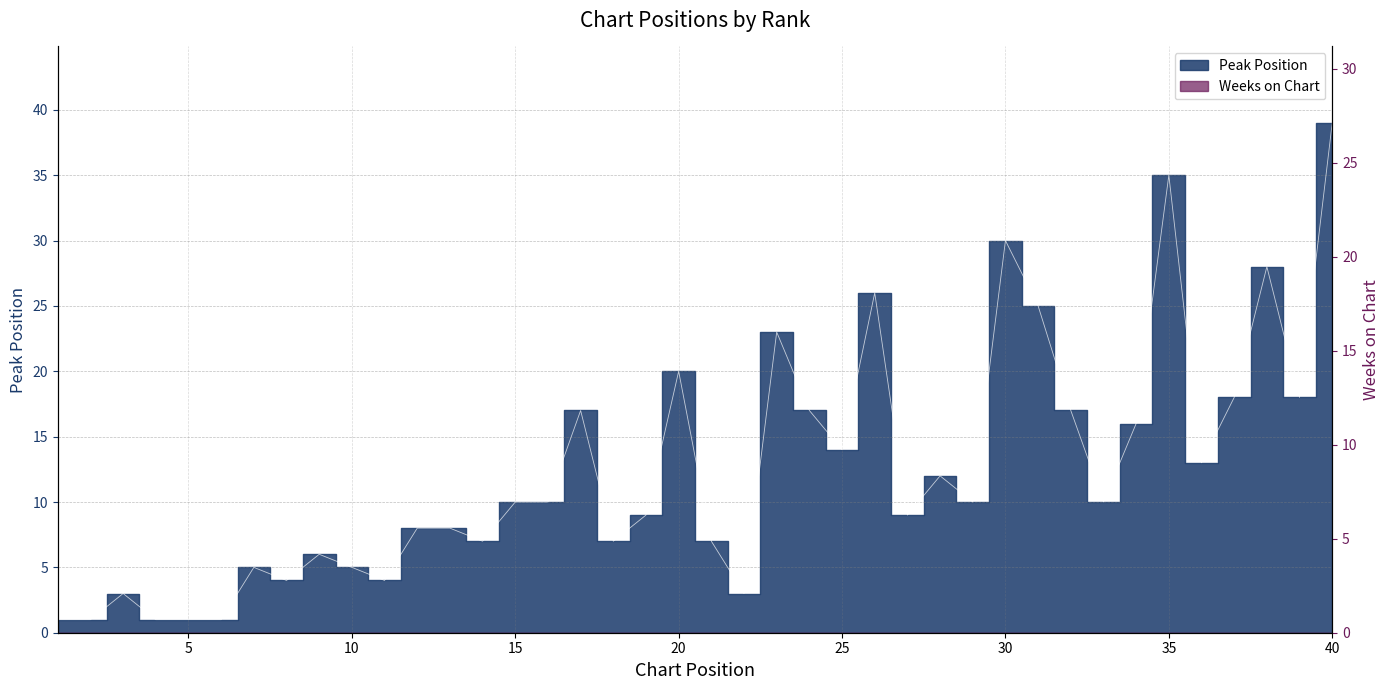

Reading left to right, extract all data points from this chart.

1	1	3	1	1	1	5	4	6	5	4	8	8	7	10	10	17	7	9	20	7	3	23	17	14	26	9	12	10	30	25	17	10	16	35	13	18	28	18	39